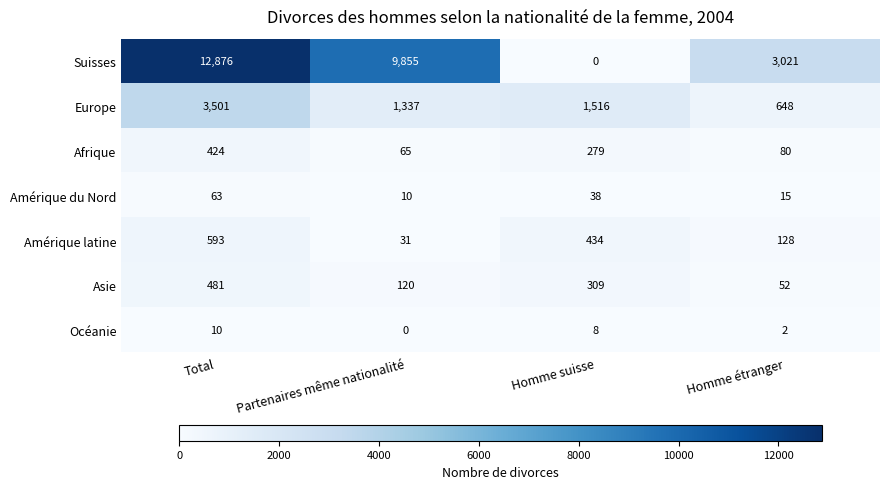

Which series has the largest range (max minus min)?

Suisses